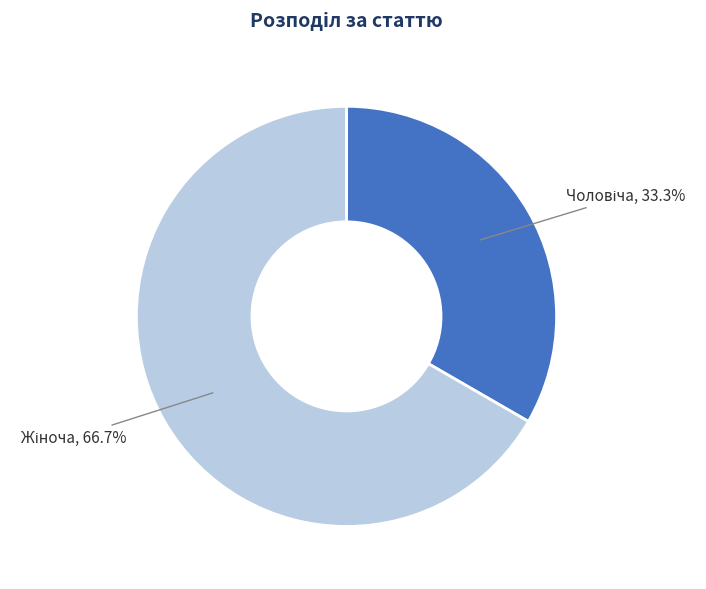

Is there any slice that represents more than half of the pie?

Yes